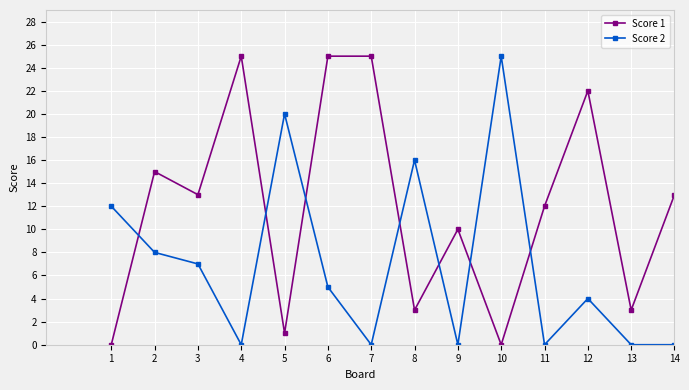

The value of Score 2 at 12 is 3. True or false?

False